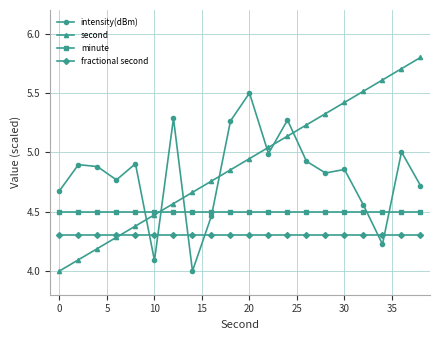

Which series has the widest spread of values?

second